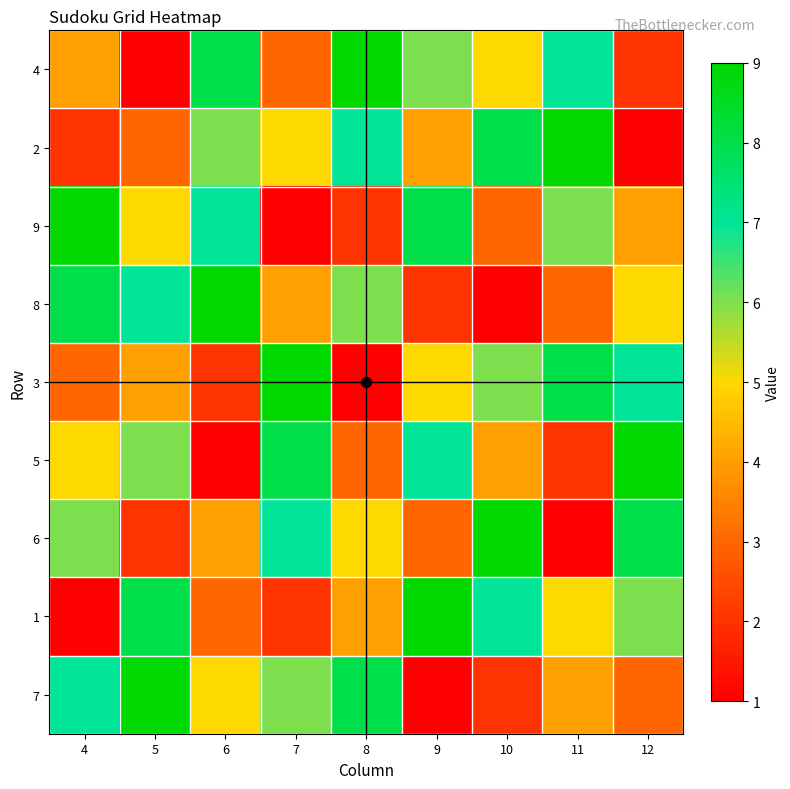

Reading left to right, list all the values displayed in this chart.

4: 4=4	5=1	6=8	7=3	8=9	9=6	10=5	11=7	12=2
2: 4=2	5=3	6=6	7=5	8=7	9=4	10=8	11=9	12=1
9: 4=9	5=5	6=7	7=1	8=2	9=8	10=3	11=6	12=4
8: 4=8	5=7	6=9	7=4	8=6	9=2	10=1	11=3	12=5
3: 4=3	5=4	6=2	7=9	8=1	9=5	10=6	11=8	12=7
5: 4=5	5=6	6=1	7=8	8=3	9=7	10=4	11=2	12=9
6: 4=6	5=2	6=4	7=7	8=5	9=3	10=9	11=1	12=8
1: 4=1	5=8	6=3	7=2	8=4	9=9	10=7	11=5	12=6
7: 4=7	5=9	6=5	7=6	8=8	9=1	10=2	11=4	12=3